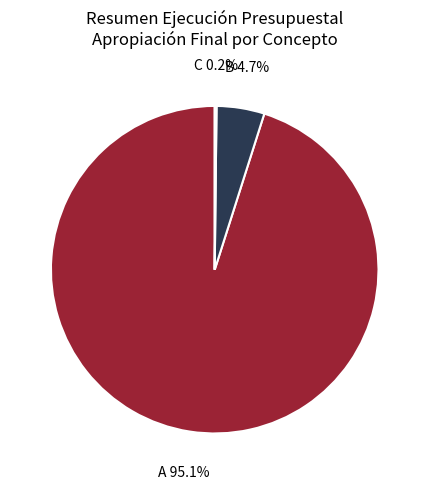

Is there any slice that represents more than half of the pie?

Yes